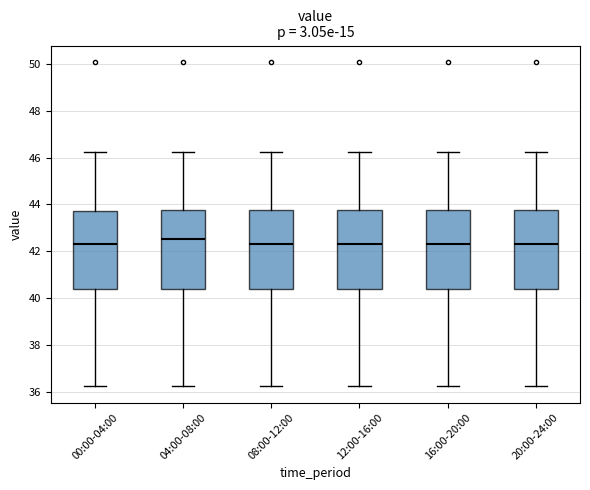

Reading left to right, transcribe this box plot: for each box, give where its median line is, the range the box spans, and where its two whiskers end, as read against the y-axis. The values are not printed on the chart, so give them approximately, as read against the axis.

00:00-04:00: median 42.4, box 40.4 to 43.8, whiskers 36.2 to 46.2
04:00-08:00: median 42.6, box 40.4 to 43.8, whiskers 36.2 to 46.2
08:00-12:00: median 42.4, box 40.4 to 43.8, whiskers 36.2 to 46.2
12:00-16:00: median 42.4, box 40.4 to 43.8, whiskers 36.2 to 46.2
16:00-20:00: median 42.4, box 40.4 to 43.8, whiskers 36.2 to 46.2
20:00-24:00: median 42.4, box 40.4 to 43.8, whiskers 36.2 to 46.2